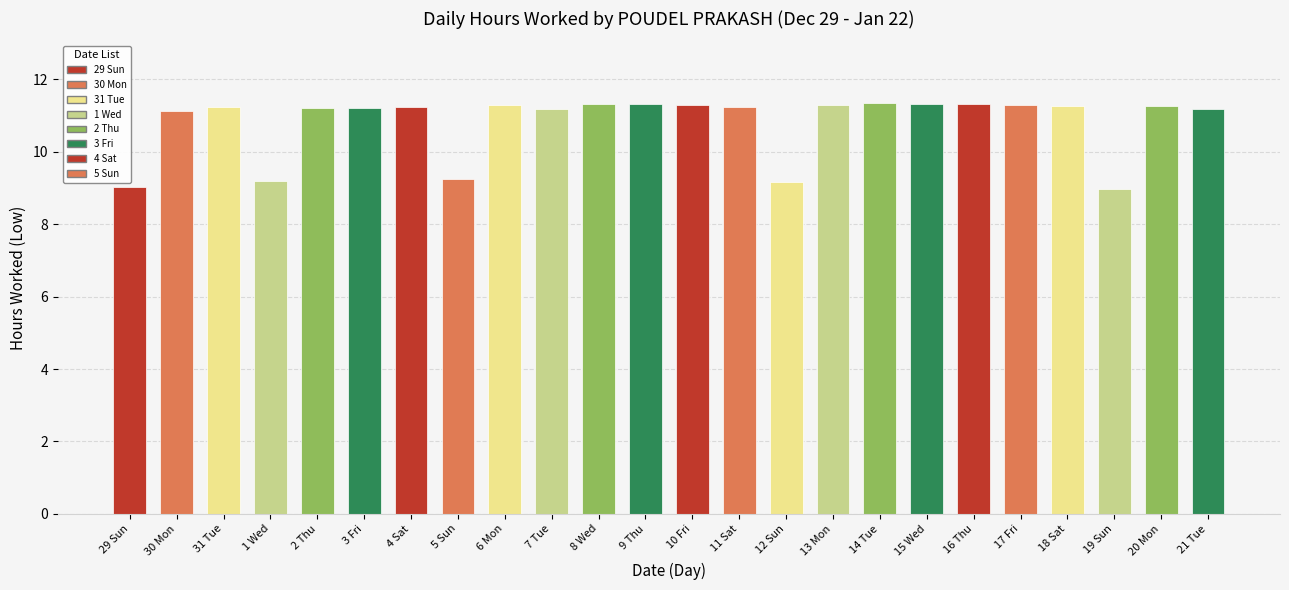

Between 8 Wed and 29 Sun, which is larger?

8 Wed